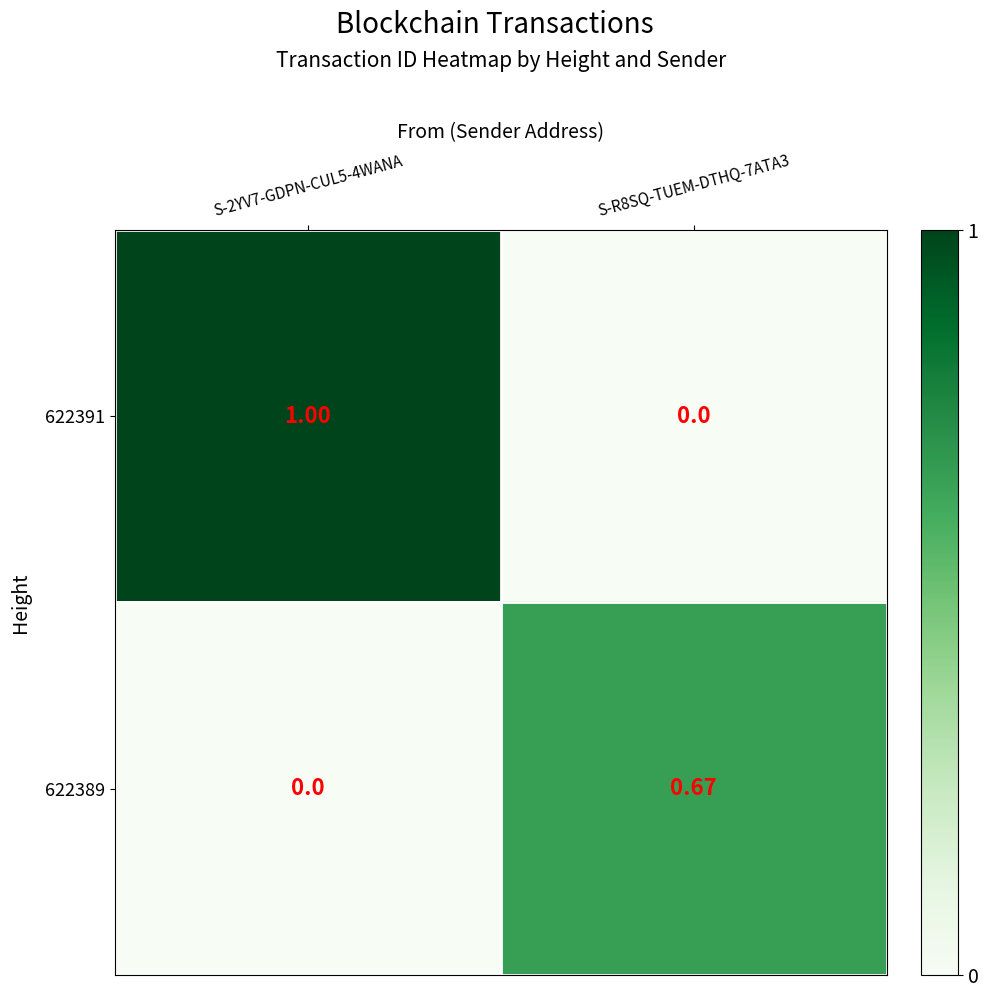

List the series in order of their overall mean, lowest first.

622389, 622391